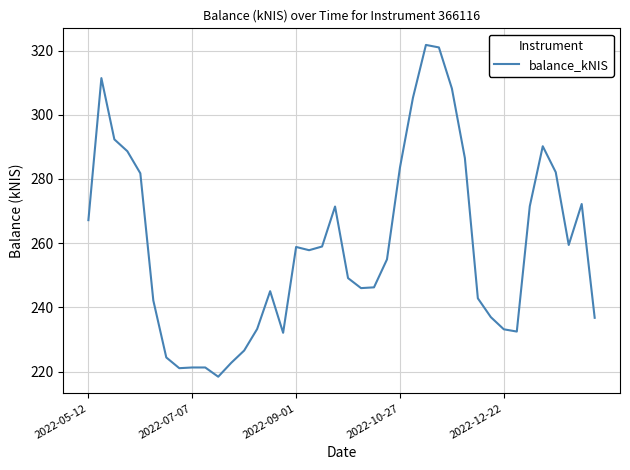

What is the greatest value displayed?

321.8